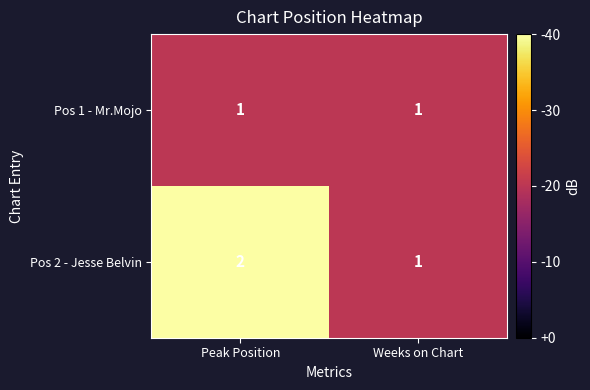

Between Peak Position and Weeks on Chart, which series saw the biggest shift?

Pos 2 - Jesse Belvin